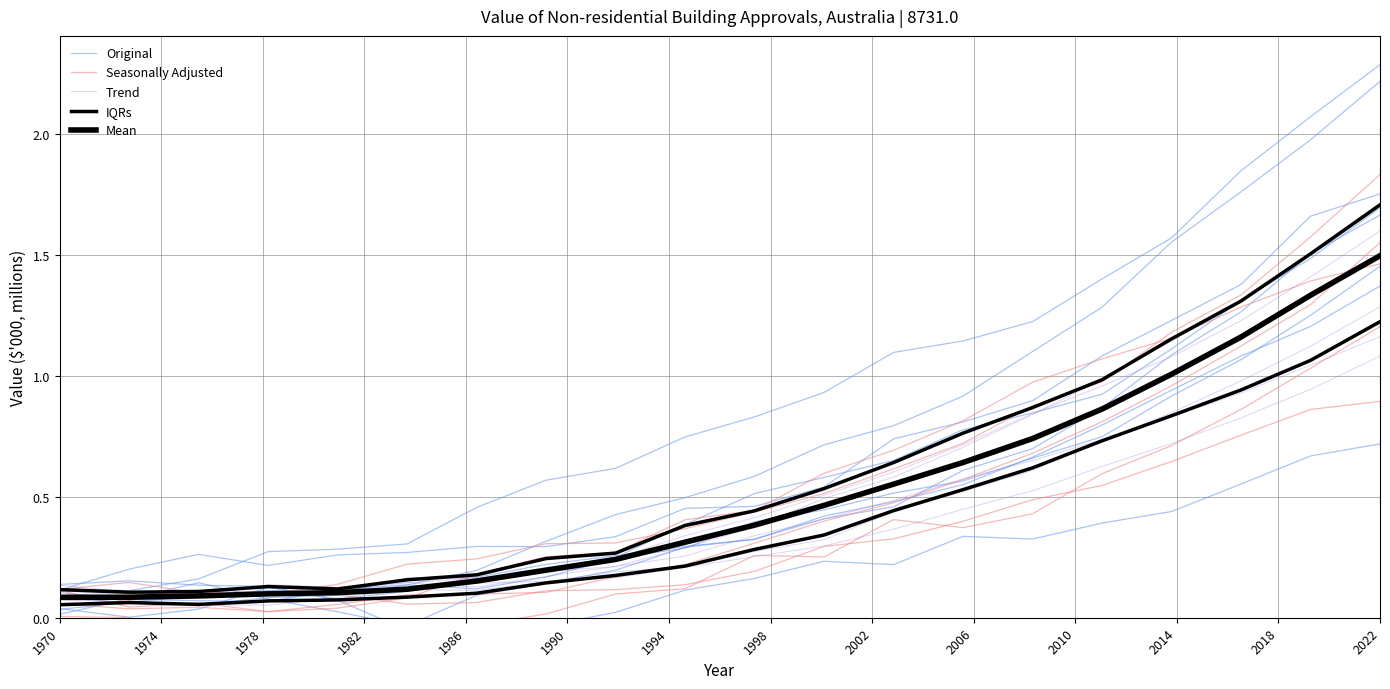

True or false: Original has more than 1 points higher than both neighbors.

False